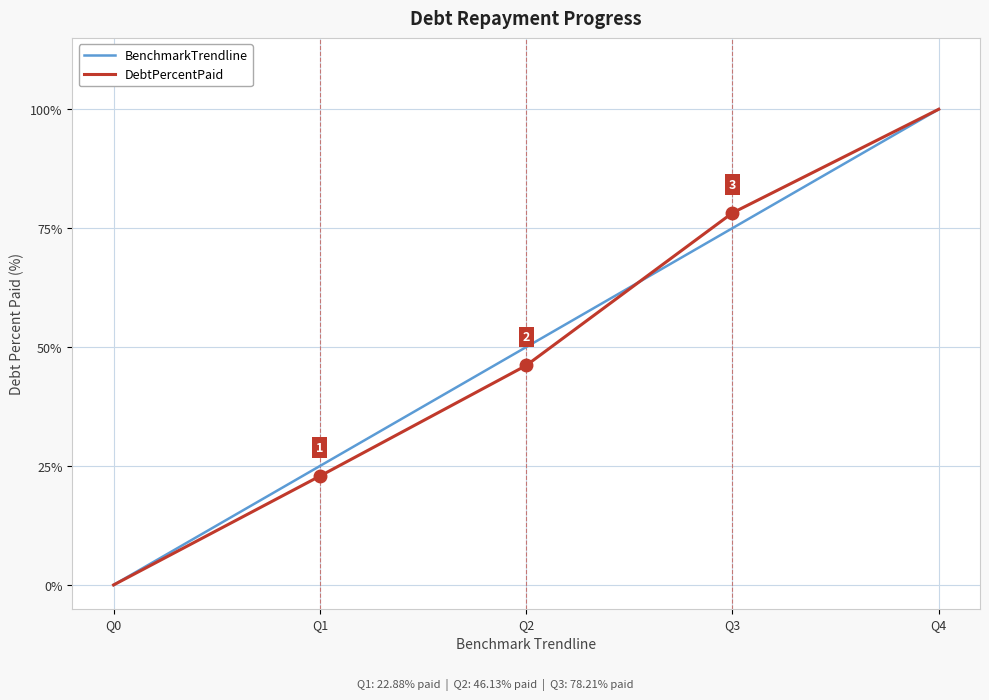

How many distinct data groups are displayed?

2